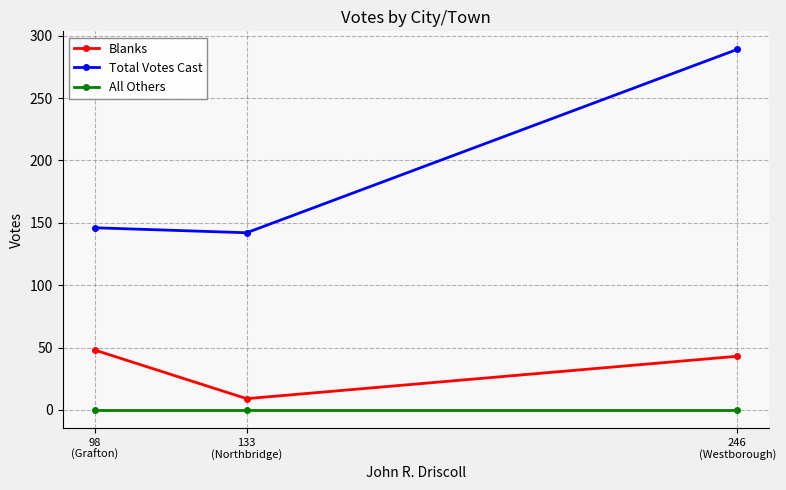

Reading left to right, transcribe all the data shown in this chart.

Blanks: 98
(Grafton)=48	133
(Northbridge)=9	246
(Westborough)=43
Total Votes Cast: 98
(Grafton)=146	133
(Northbridge)=142	246
(Westborough)=289
All Others: 98
(Grafton)=0	133
(Northbridge)=0	246
(Westborough)=0